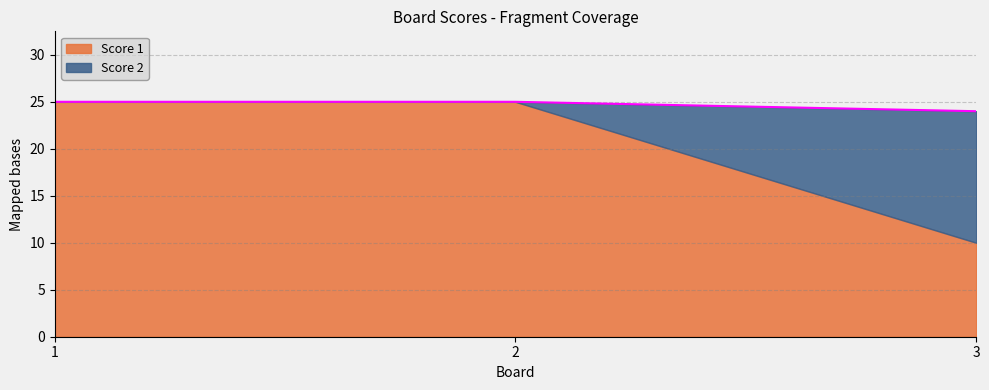

How many lines are shown in the chart?

2